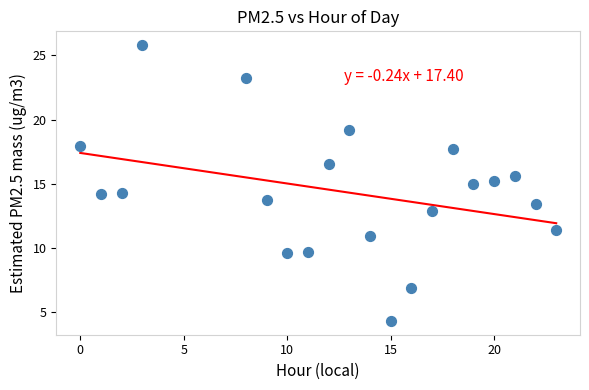

What is the range of Y values (max minus min)?

21.5